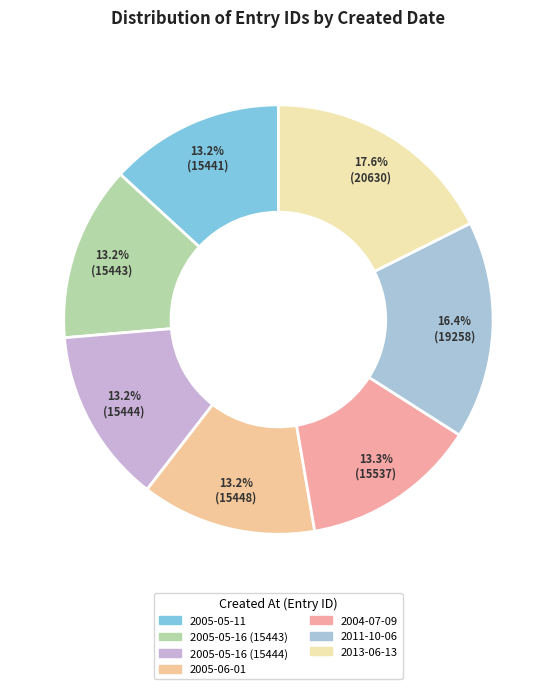

The 2013-06-13 slice represents 18% of the pie. True or false?

True